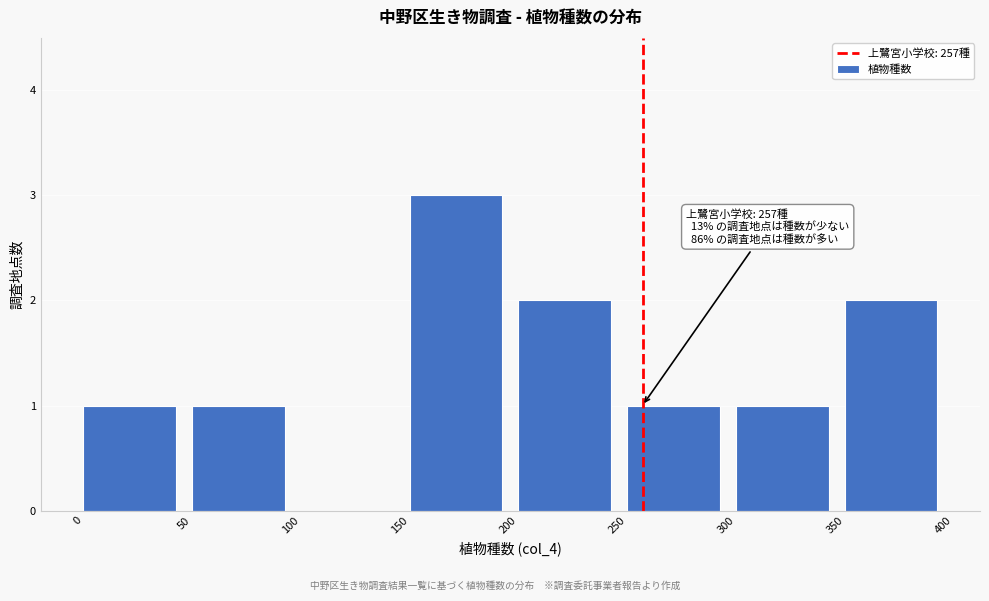

Over which range of the x-axis is the bar tallest?

150 to 200